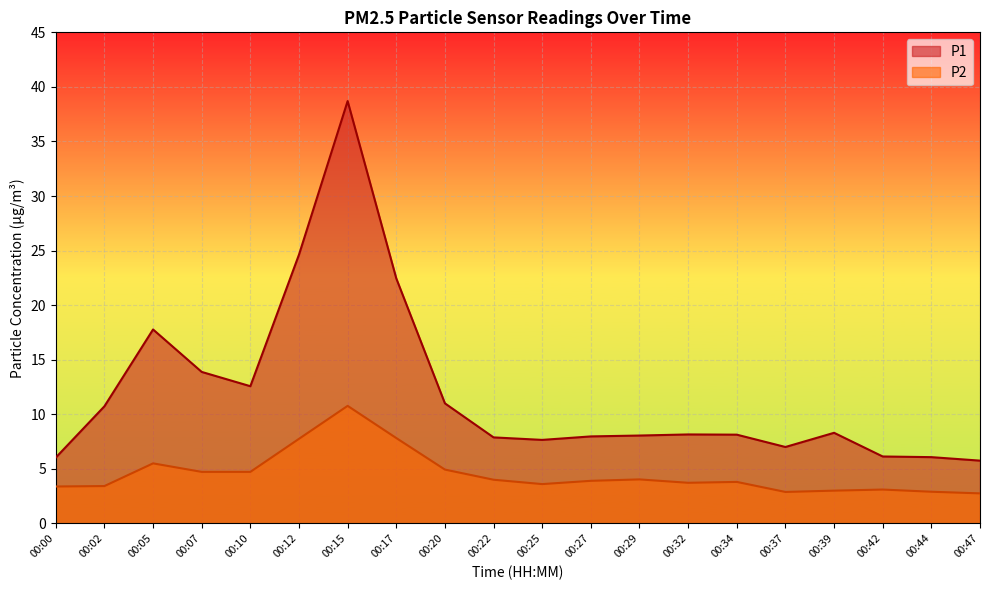

Reading left to right, extract all data points from this chart.

P1: 00:00=6.0	00:02=10.7	00:05=17.8	00:07=13.9	00:10=12.6	00:12=24.6	00:15=38.7	00:17=22.4	00:20=11.0	00:22=7.9	00:25=7.7	00:27=8.0	00:29=8.1	00:32=8.2	00:34=8.1	00:37=7.0	00:39=8.3	00:42=6.1	00:44=6.1	00:47=5.8
P2: 00:00=3.4	00:02=3.4	00:05=5.5	00:07=4.7	00:10=4.7	00:12=7.8	00:15=10.8	00:17=7.8	00:20=4.9	00:22=4.0	00:25=3.6	00:27=3.9	00:29=4.0	00:32=3.7	00:34=3.8	00:37=2.9	00:39=3.0	00:42=3.1	00:44=2.9	00:47=2.8